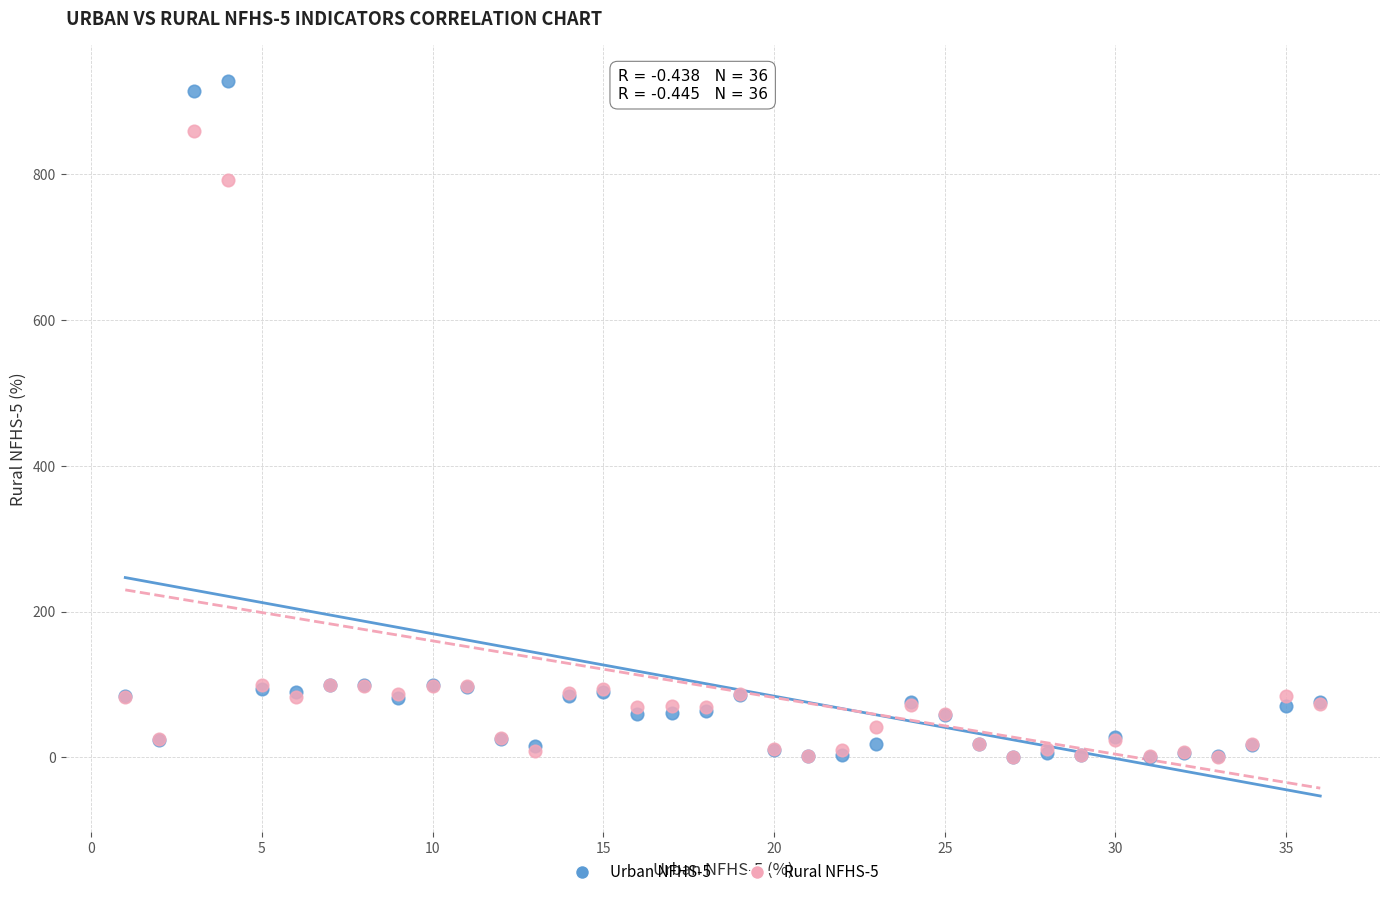

Across all series, what Y value is closest to 463?

792.0